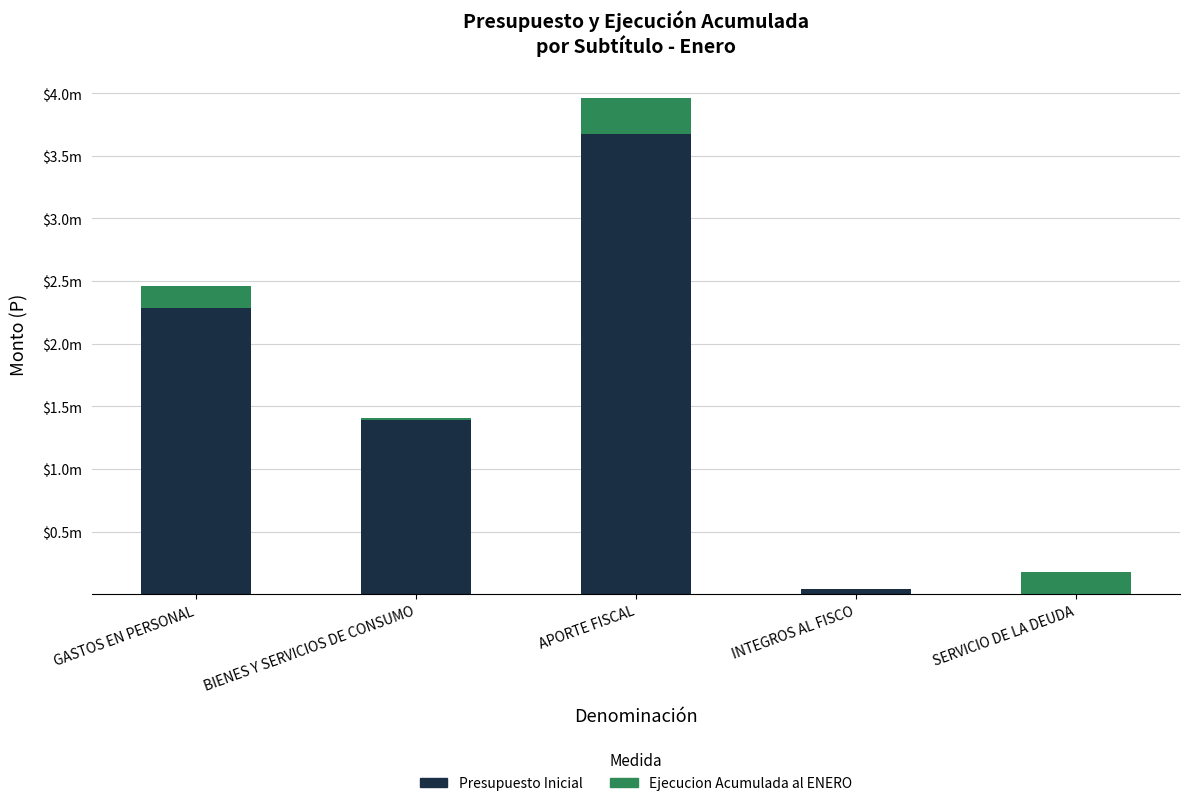

Which series has the largest total across all categories?

Presupuesto Inicial